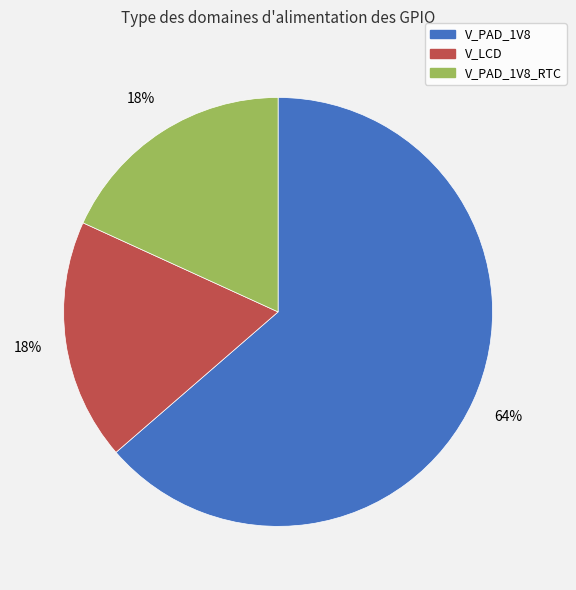

Is it true that V_LCD is 18% of the pie?

True